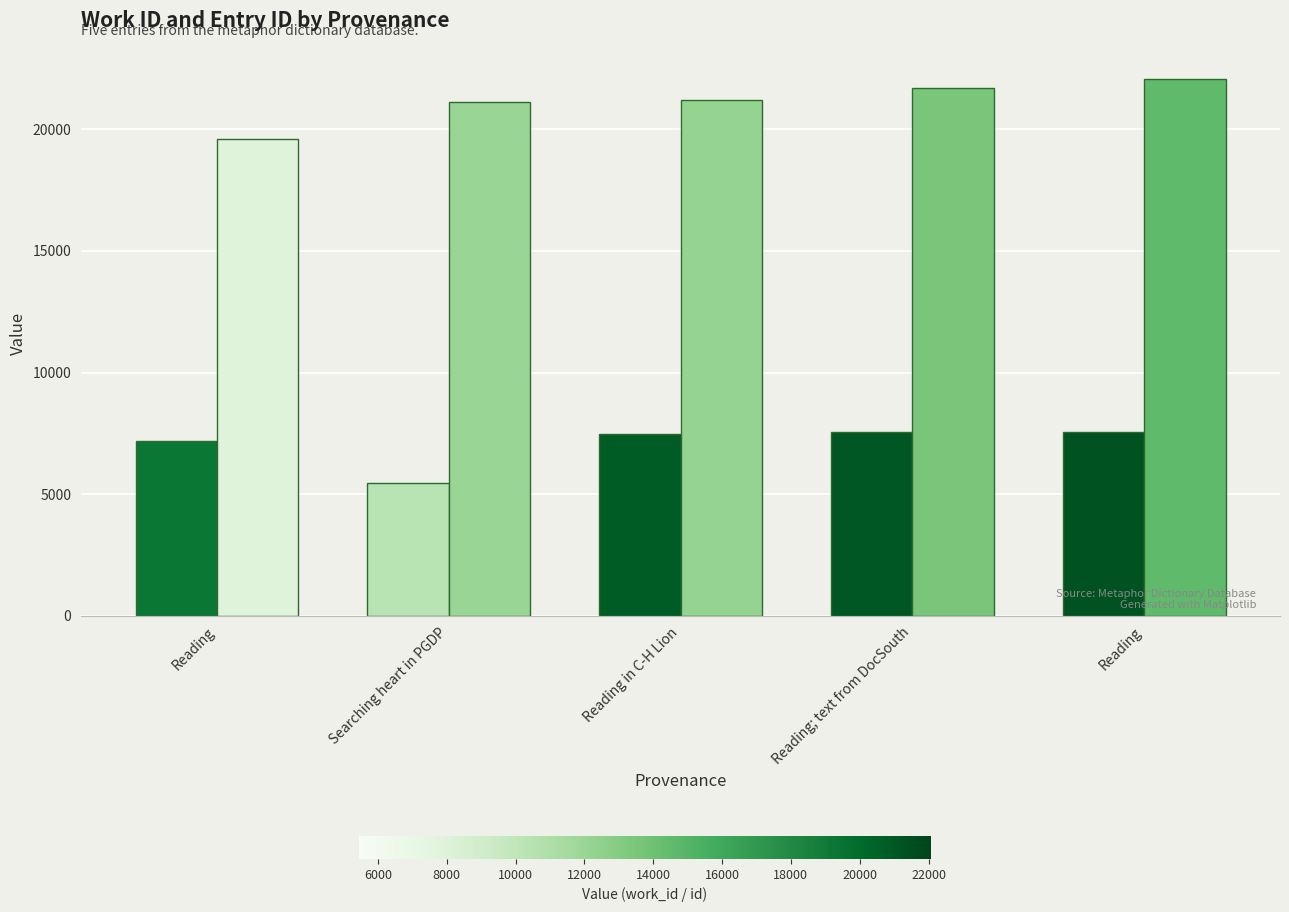

How many data points does each series have?

5